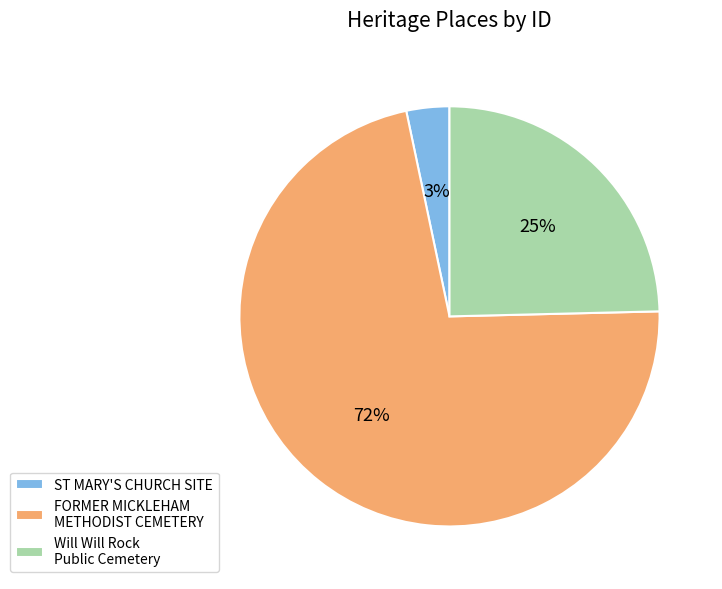

How many segments does this pie chart have?

3